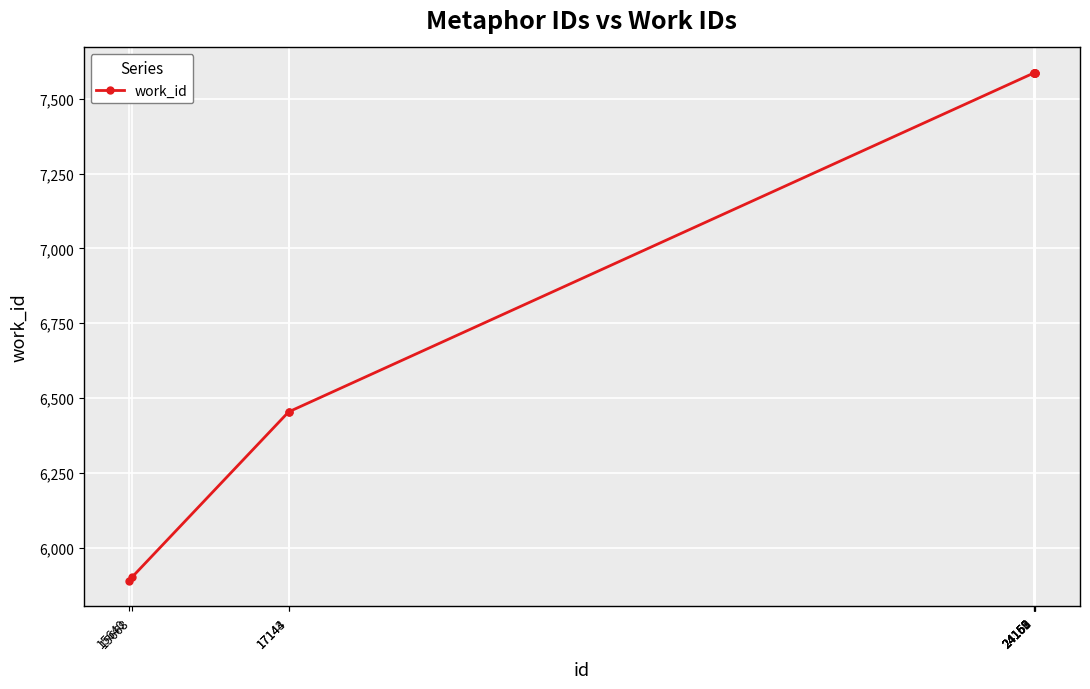

What is the average value?

7022